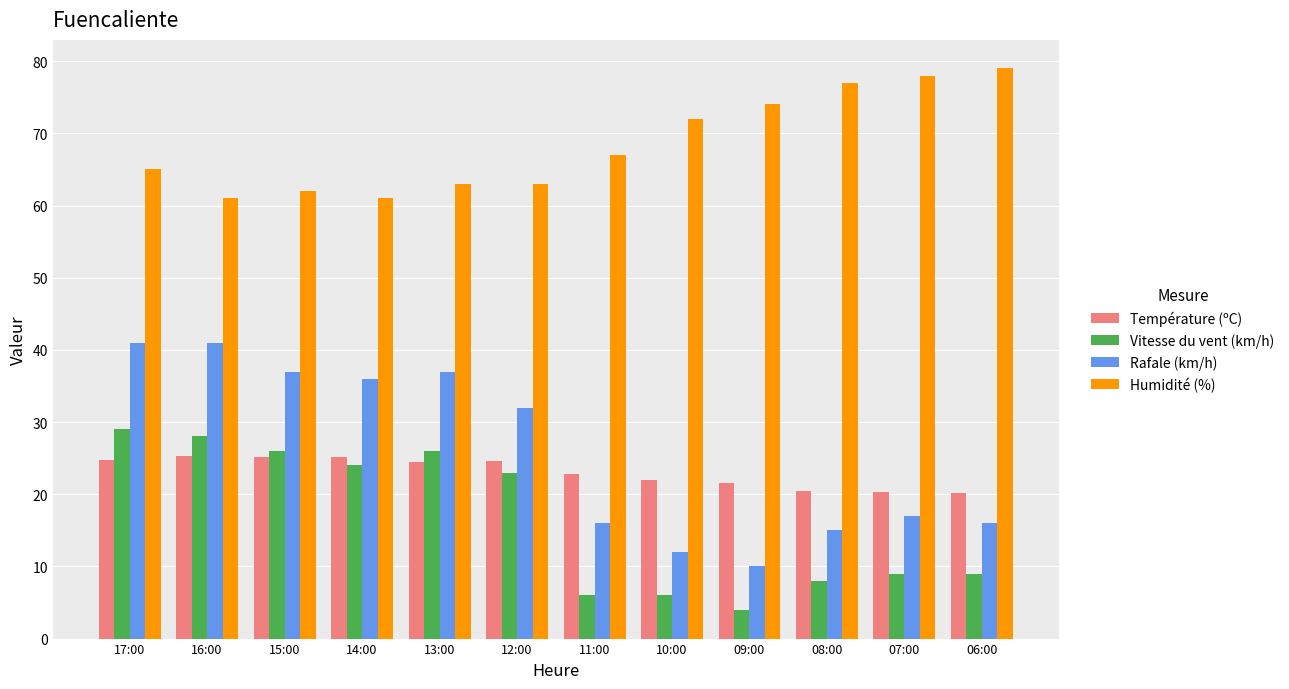

Does the chart contain stacked bars?

No